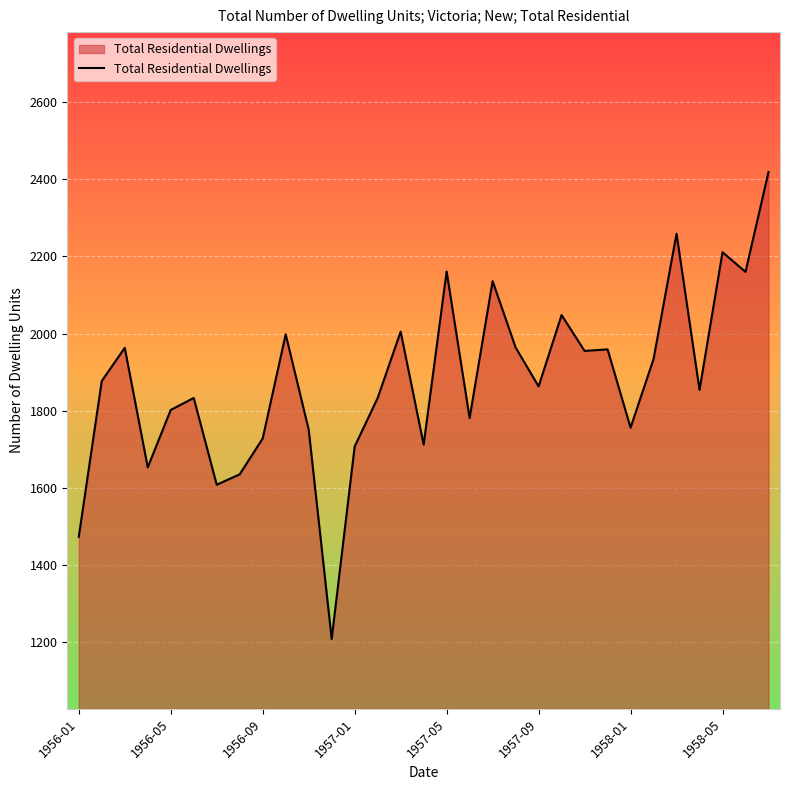

What is the difference between the maximum and minimum values?

1211